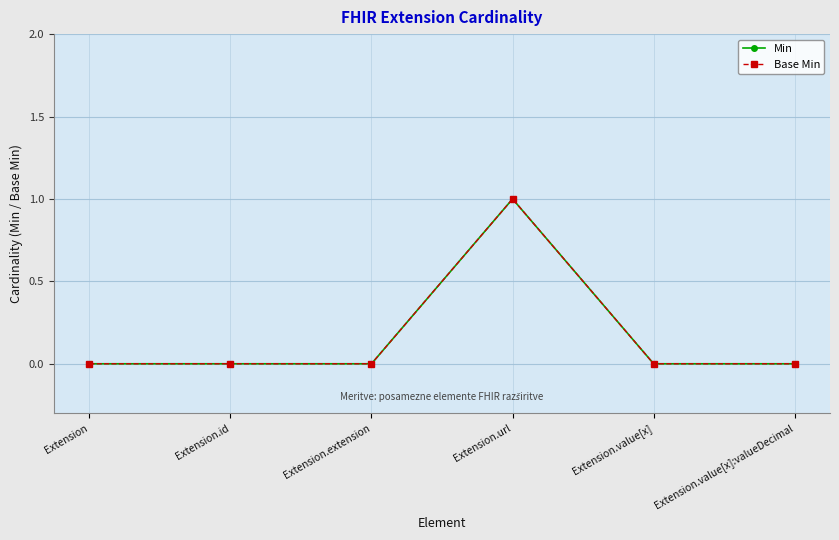

Rank the series by their maximum value, from lowest to highest.

Min, Base Min